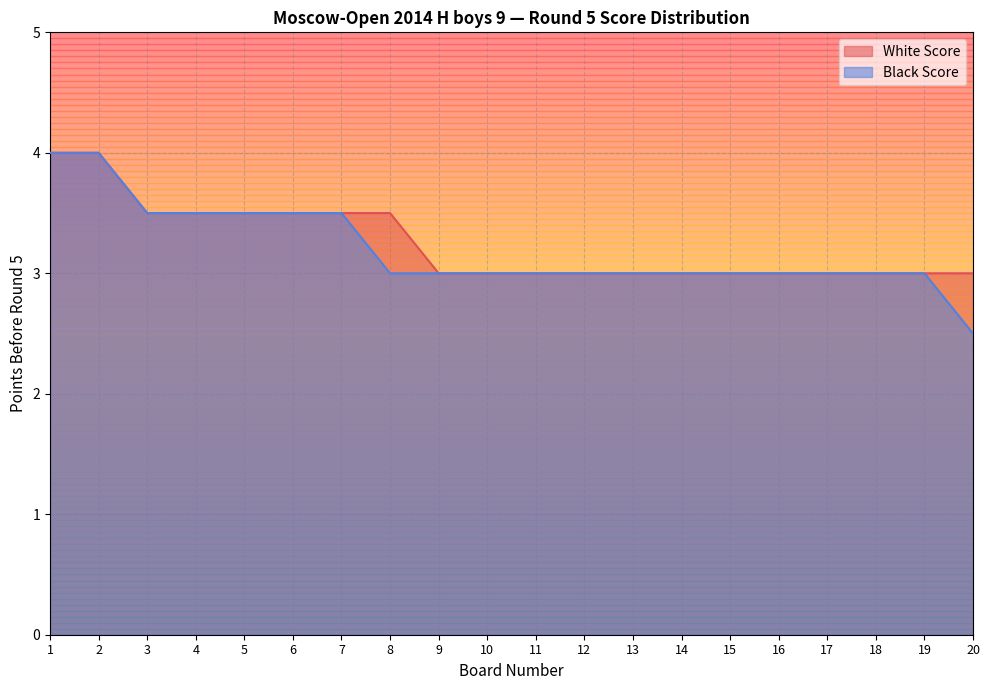

The Black Score series shows 1.9 at 17. True or false?

False